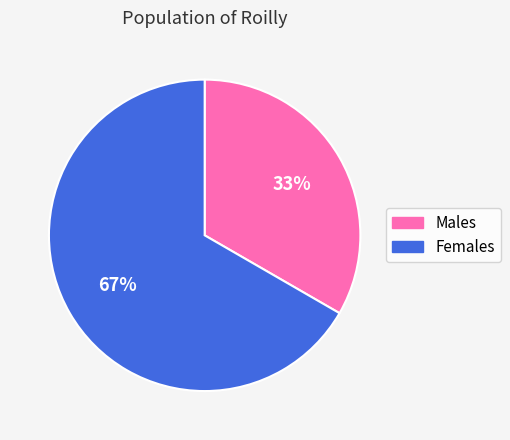

To the nearest percent, what is the average slice percentage?

50%